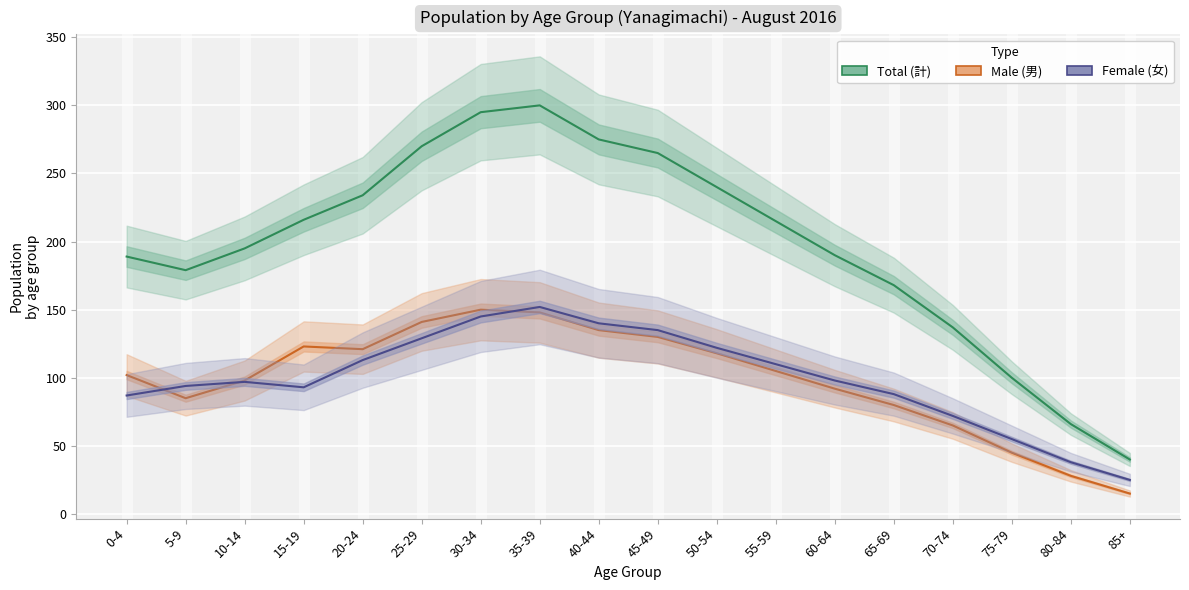

What is the sum of all Total values?

3574